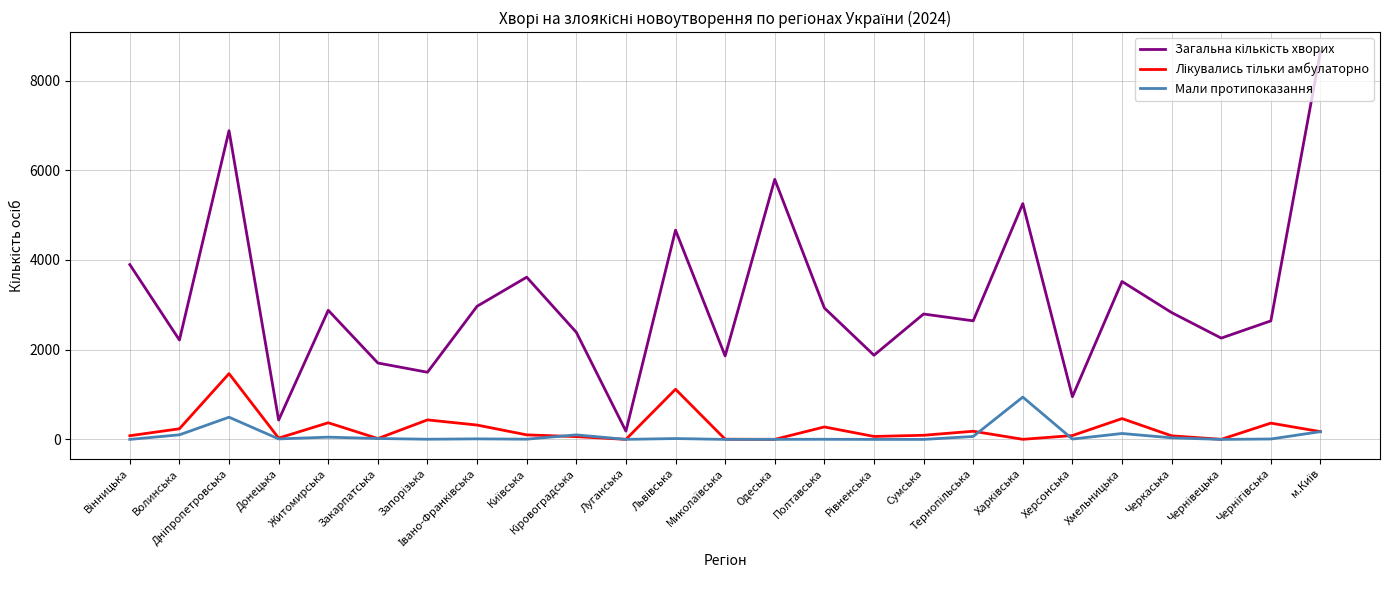

What is the greatest value displayed?

8646